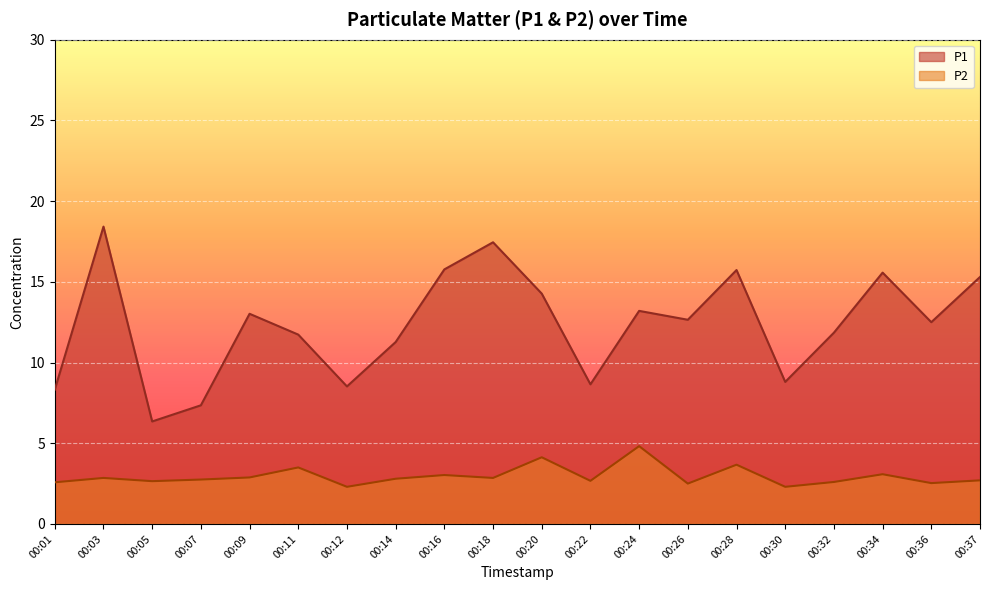

At which label does P1 reach its minimum?

00:05